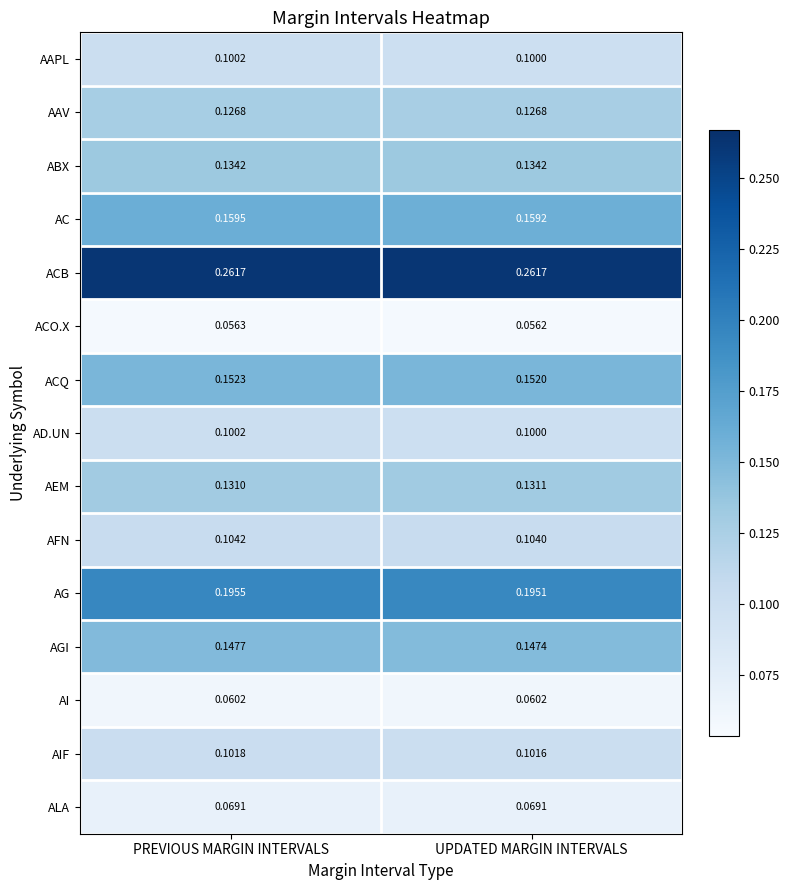

Which series changed the most between PREVIOUS MARGIN INTERVALS and UPDATED MARGIN INTERVALS?

AG